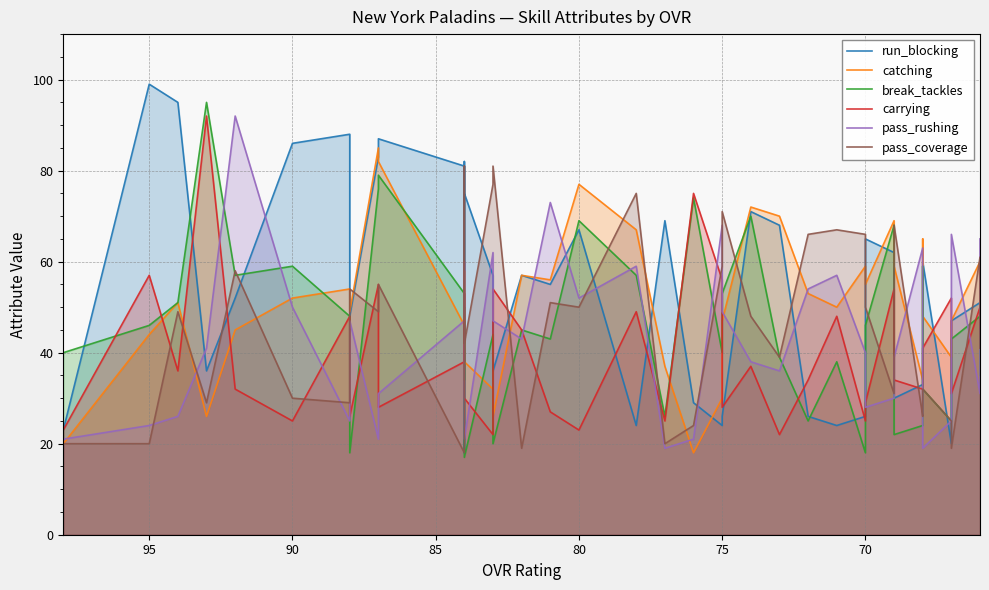

Reading left to right, what are all the values shown in this chart?

run_blocking: 23	99	95	36	52	86	88	48	83	87	81	18	28	82	75	57	36	57	55	67	24	69	29	24	26	71	68	26	24	26	65	62	30	33	54	60	20	47	51	46
catching: 20	44	51	26	45	52	54	49	85	82	46	58	56	51	38	32	26	57	56	77	67	37	18	30	47	72	70	53	50	59	55	69	59	34	65	48	39	47	60	47
break_tackles: 40	46	51	95	57	59	48	18	76	79	53	34	50	49	17	44	20	45	43	69	57	26	74	40	53	70	39	25	38	18	46	68	22	24	59	32	25	43	48	35
carrying: 23	57	36	92	32	25	48	26	55	28	38	43	53	39	30	22	54	45	27	23	49	25	75	56	28	37	22	34	48	25	29	54	34	32	35	41	52	31	50	44
pass_rushing: 21	24	26	41	92	50	25	47	21	31	47	48	60	54	21	62	47	43	73	52	59	19	21	68	49	38	36	54	57	40	28	30	39	63	38	19	25	66	31	65
pass_coverage: 20	20	49	29	58	30	29	54	49	55	18	80	81	47	42	77	81	19	51	50	75	20	24	59	71	48	39	66	67	66	50	31	68	26	27	32	25	19	61	41